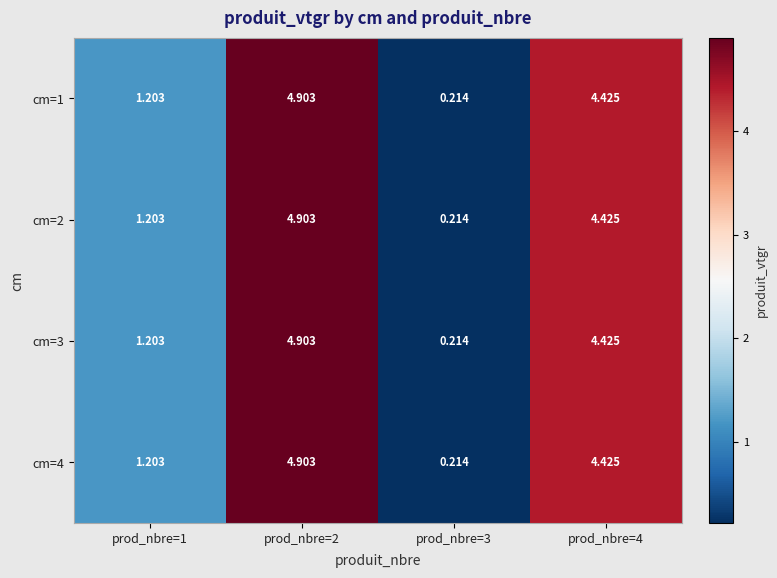

Is the value of cm=3 at prod_nbre=1 greater than the value of cm=2 at prod_nbre=3?

Yes